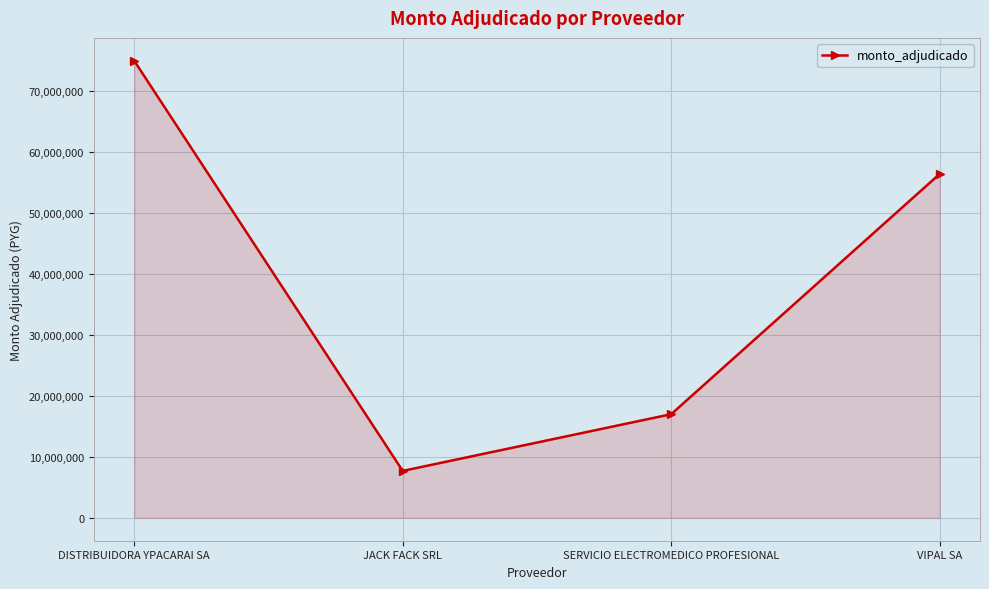

How many values are between 17000000 and 74950000?

3